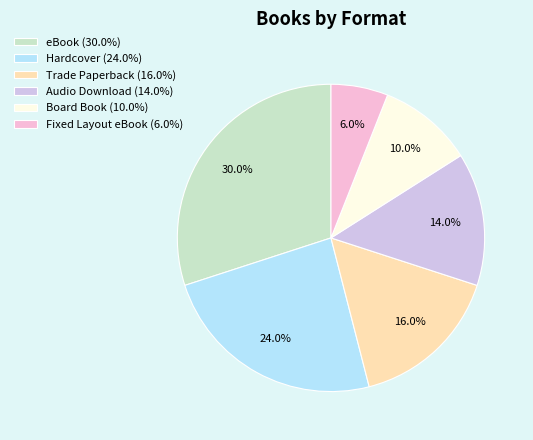

To the nearest percent, what percentage of the pie is Board Book?

10%